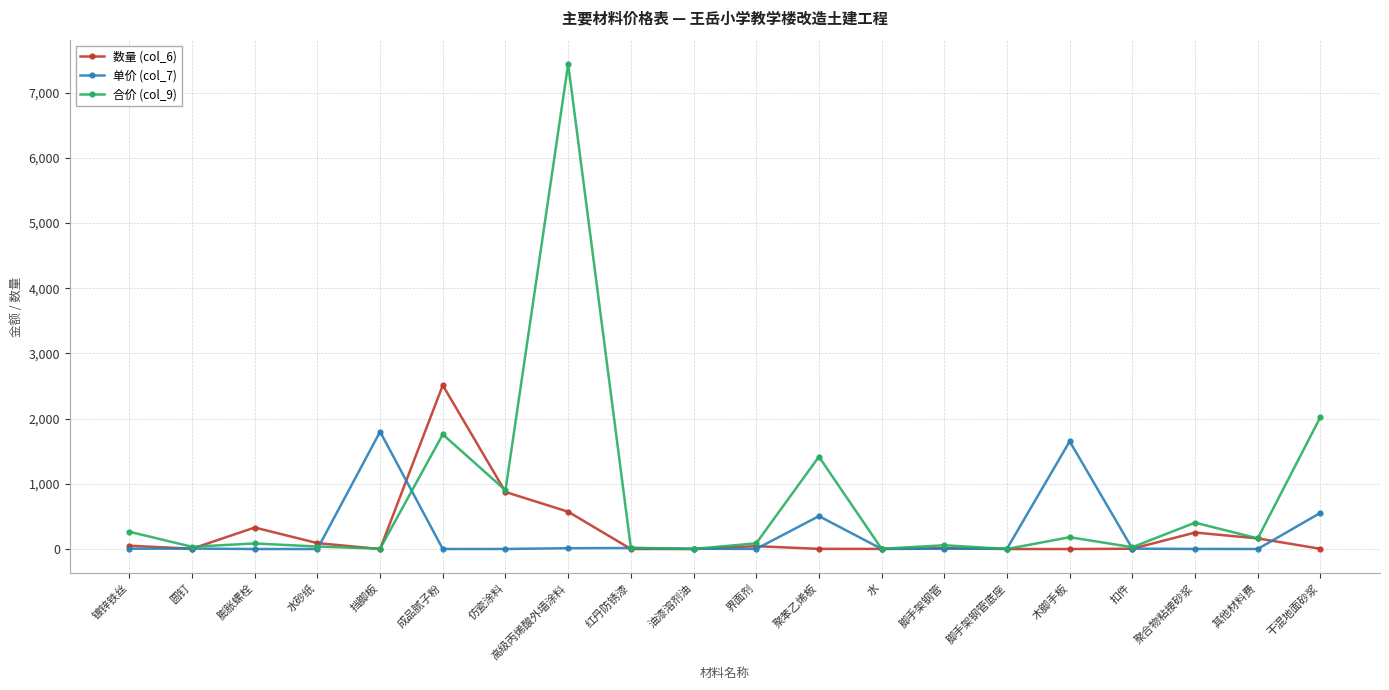

What are all the series names shown in the legend?

数量 (col_6), 单价 (col_7), 合价 (col_9)